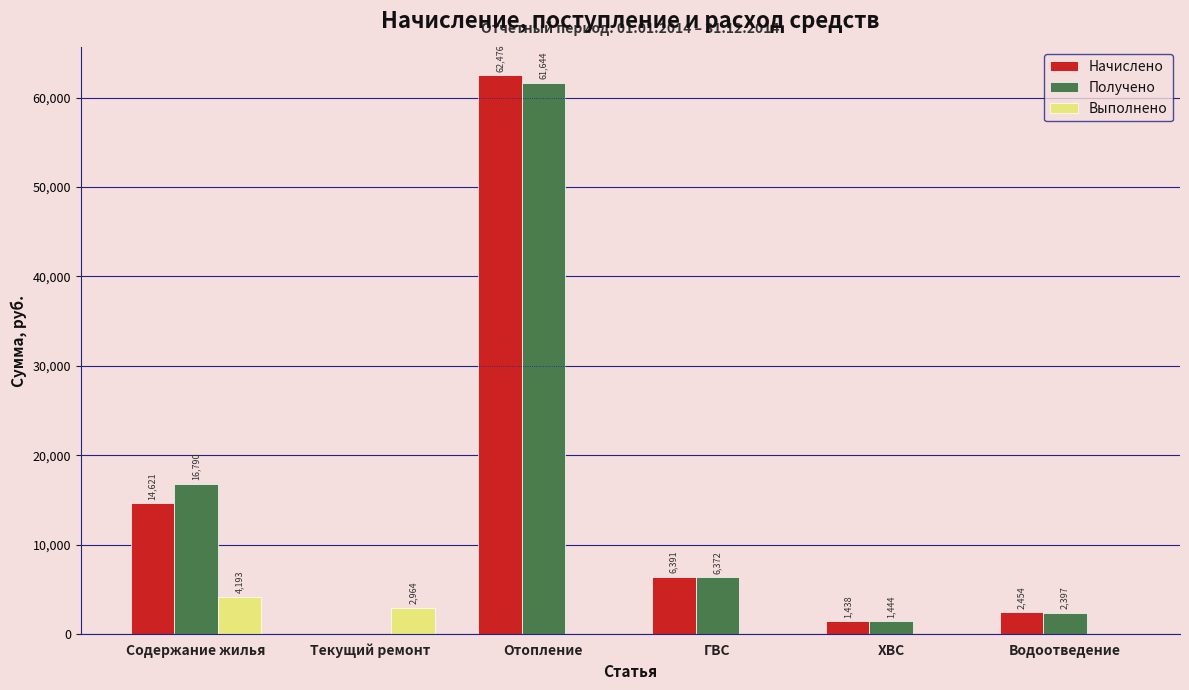

What is the sum of the Выполнено values at Водоотведение and Содержание жилья?

4193.0